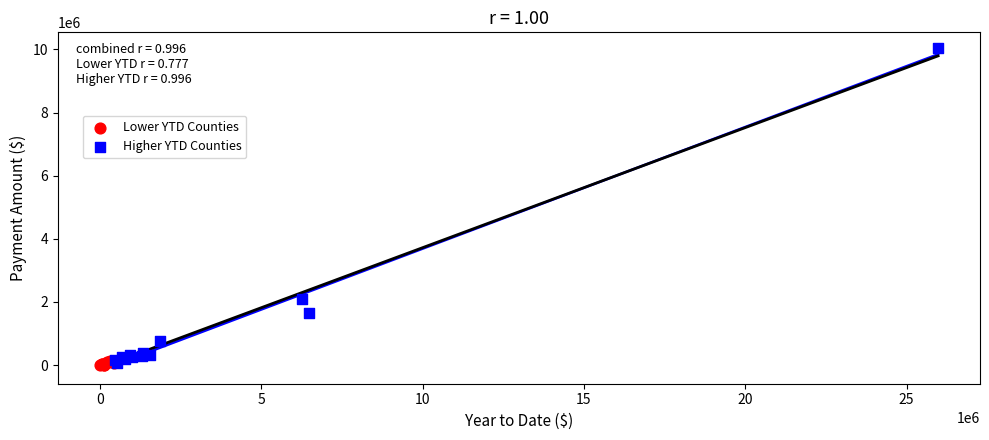

Which series has the widest spread of Y values?

Higher YTD Counties